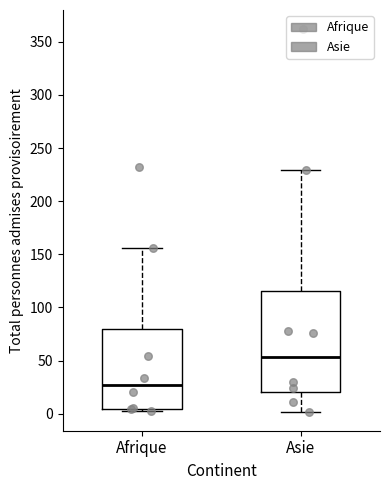

Which box is the tallest, from its lower edge to its upper edge?

Asie